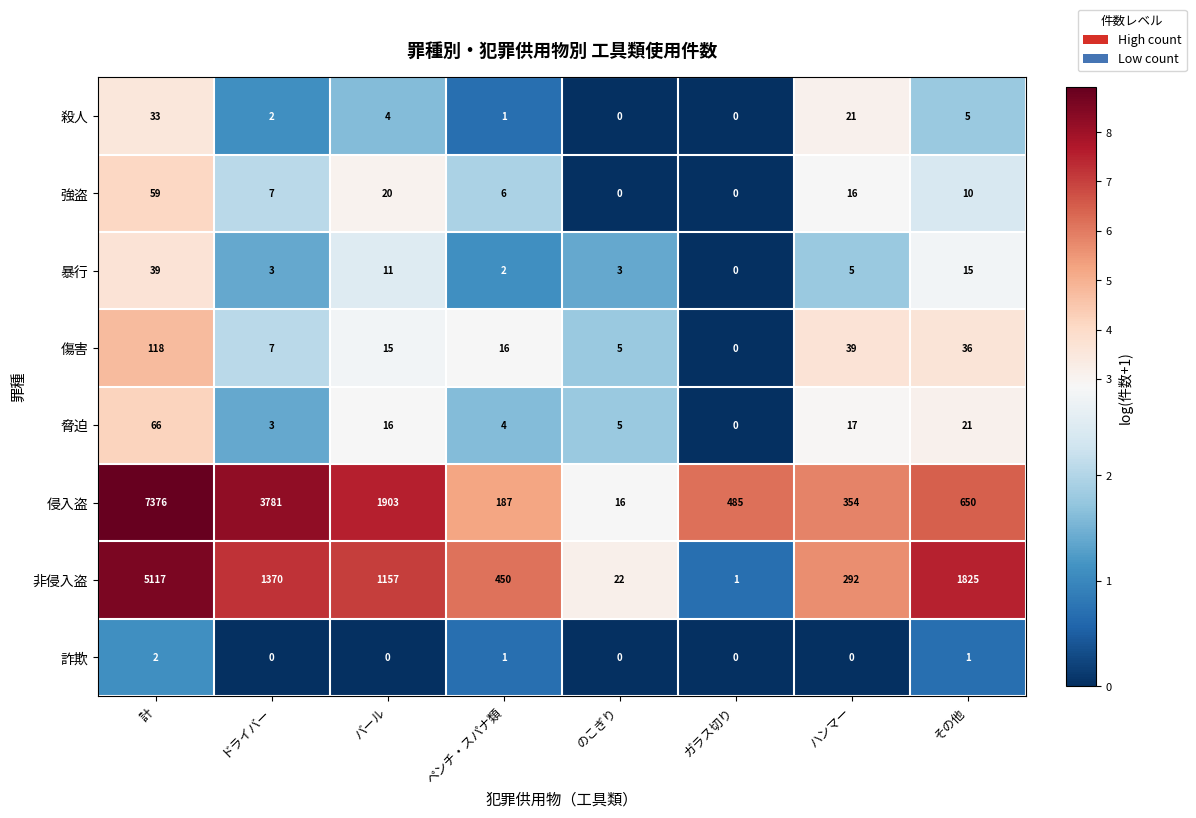

What is the total value across all series at ガラス切り?

486